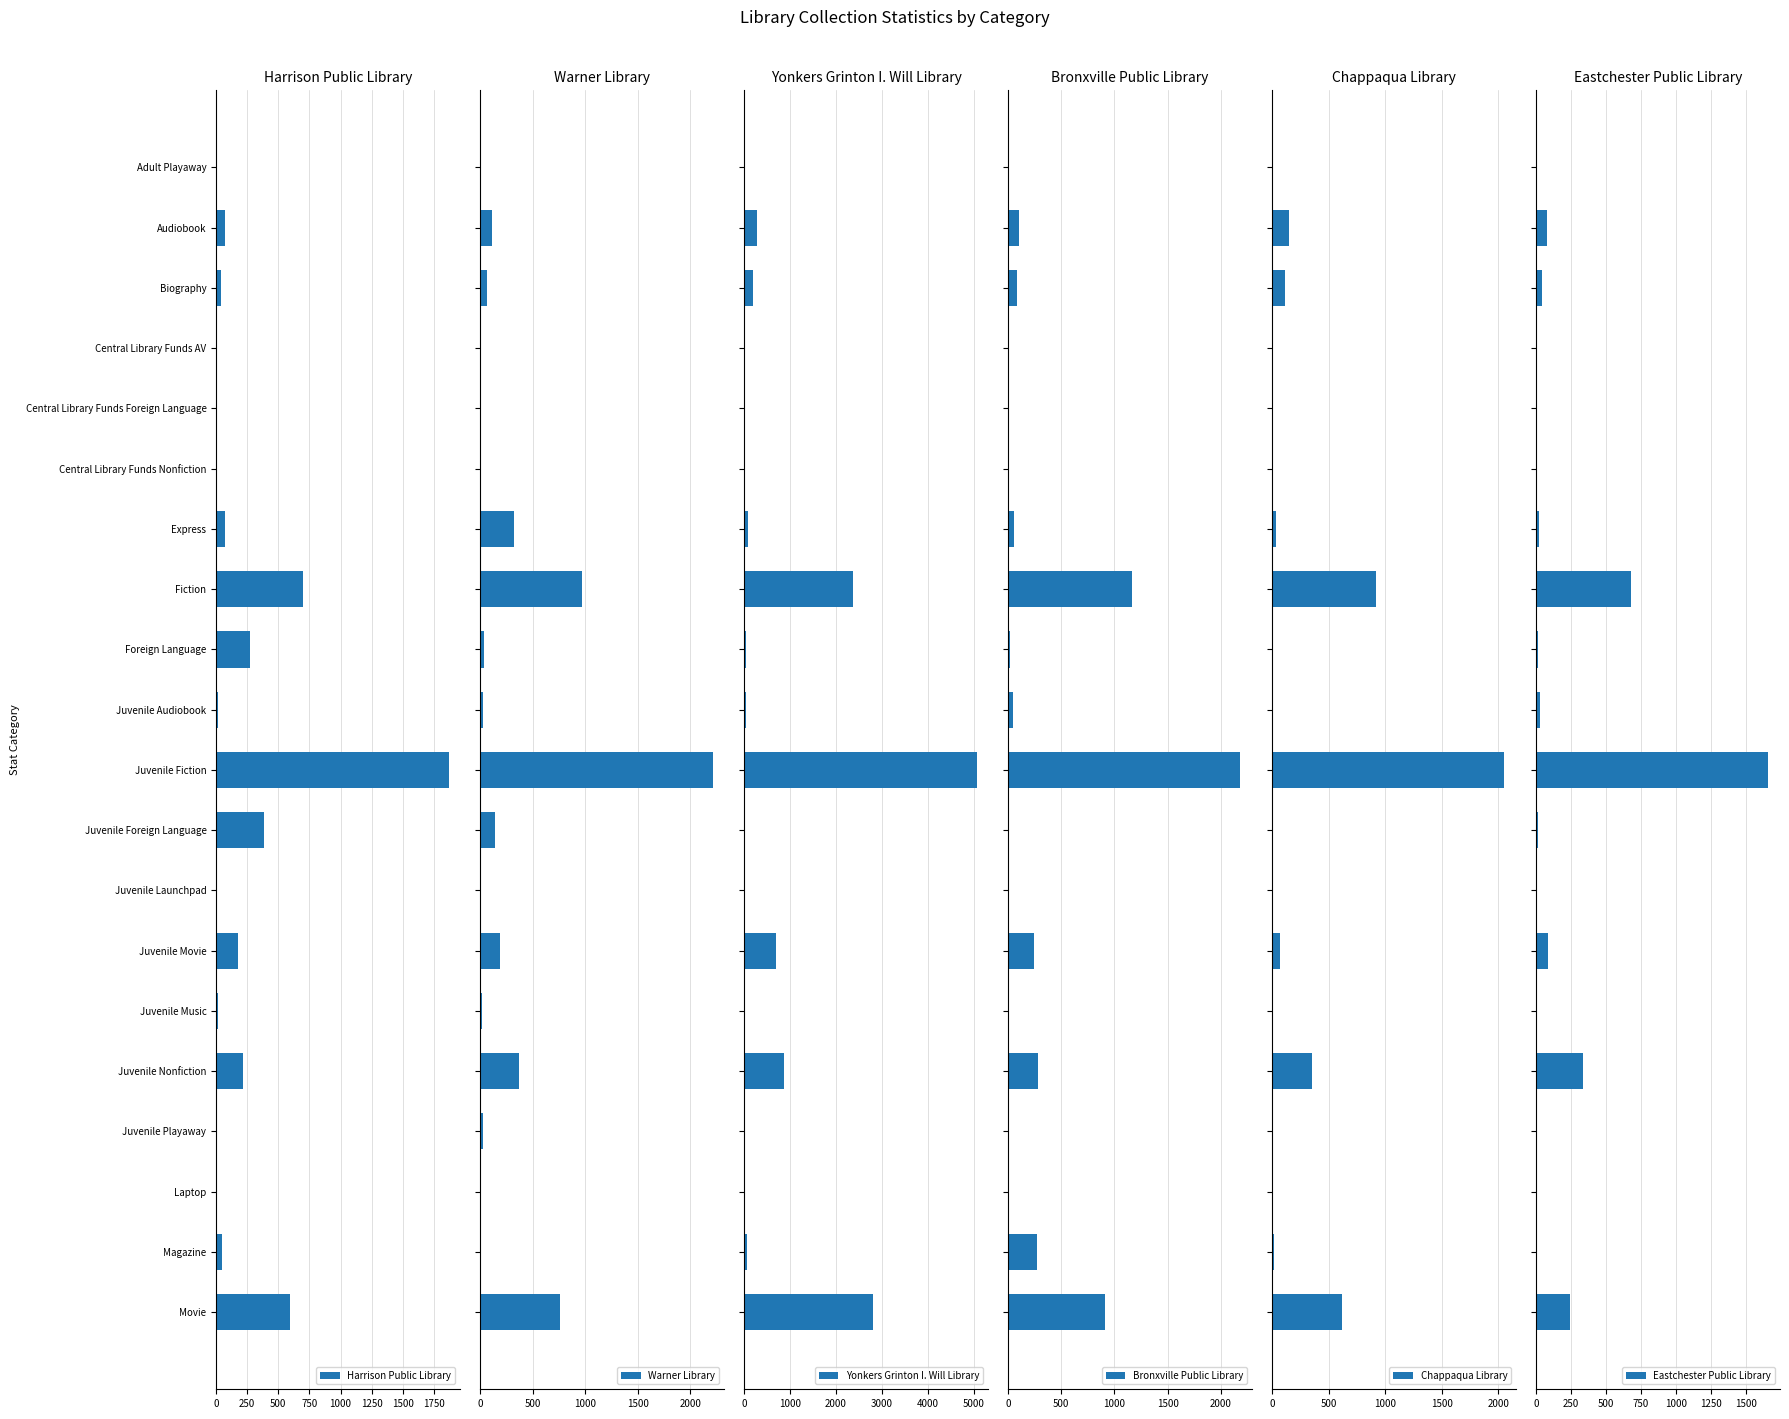

Count the number of categories in the chart.

20